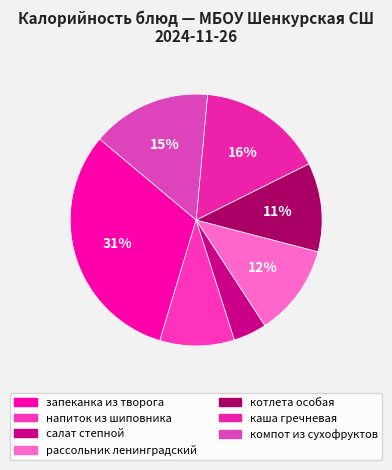

To the nearest percent, what is the average slice percentage?

14%